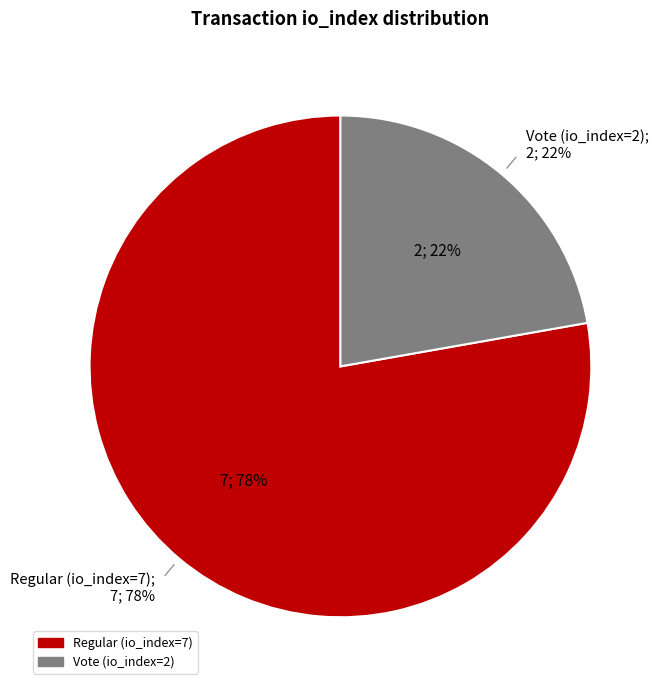

Rank the categories by value from lowest to highest.

Vote (io_index=2), Regular (io_index=7)